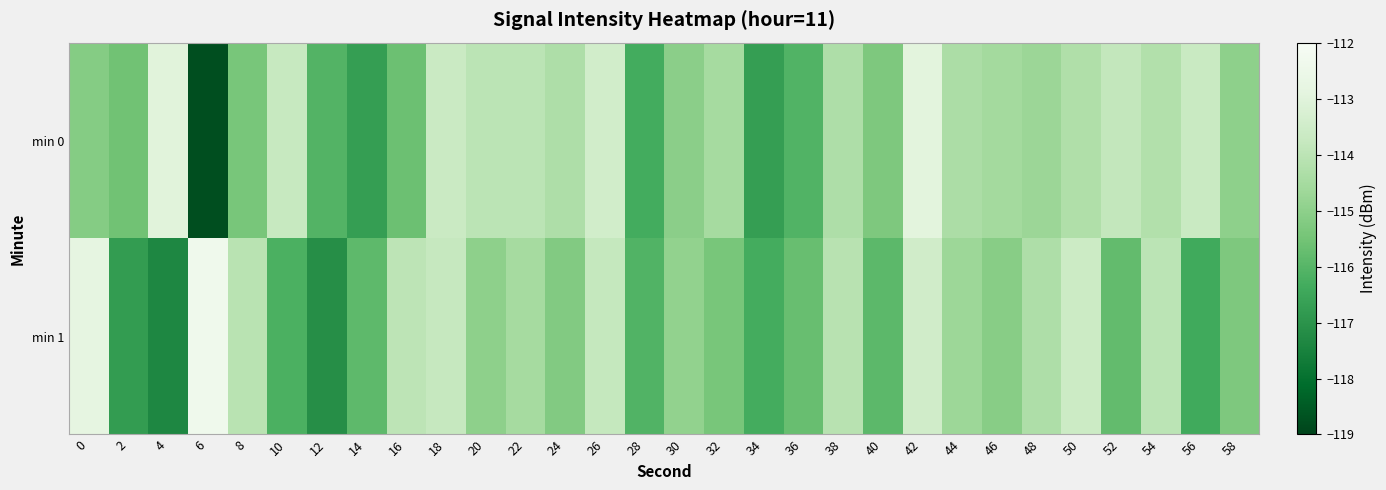

What is the spread (max minus min) of values at 2?

1.2